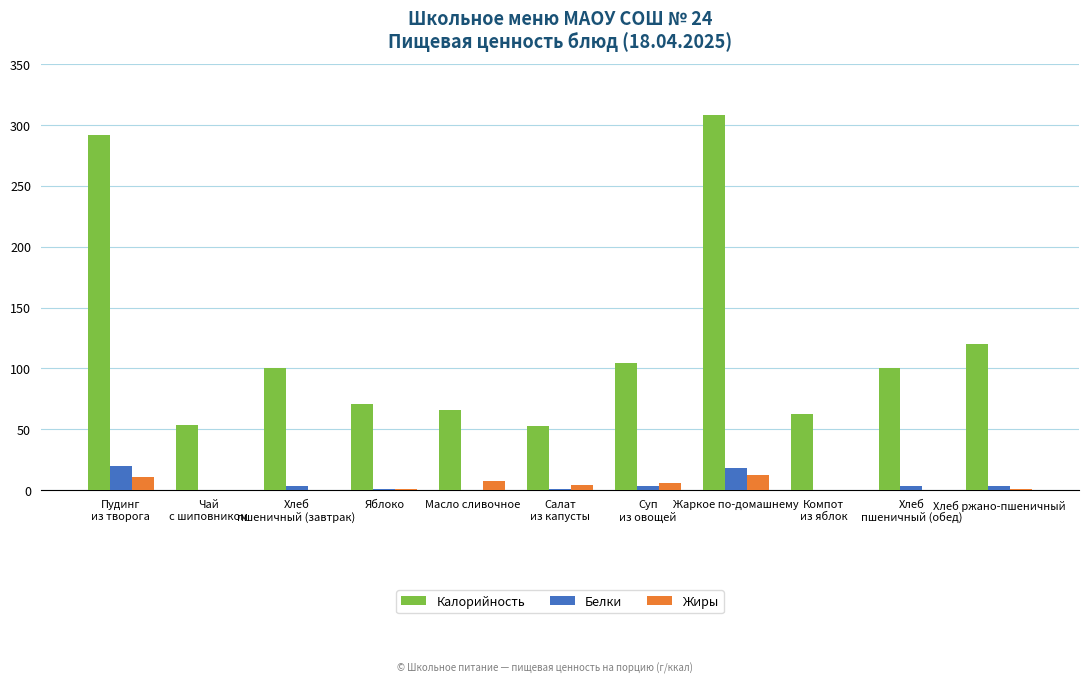

What is the total value across all series at Пудинг
из творога?

322.2